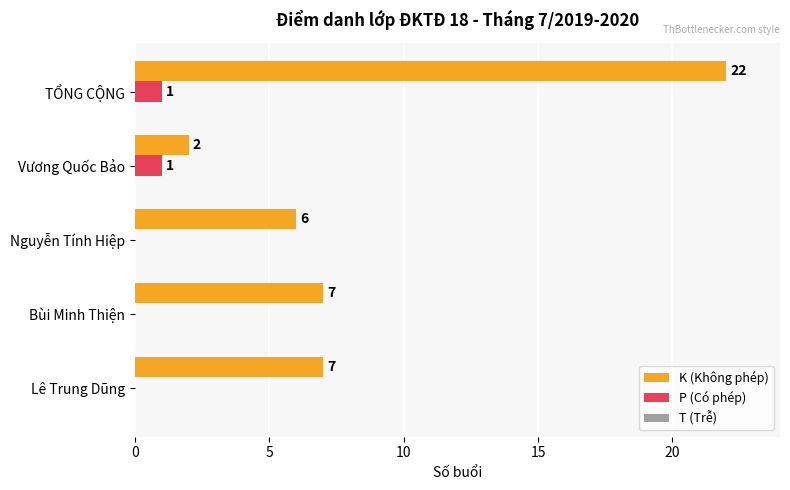

Which series has the largest range (max minus min)?

K (Không phép)